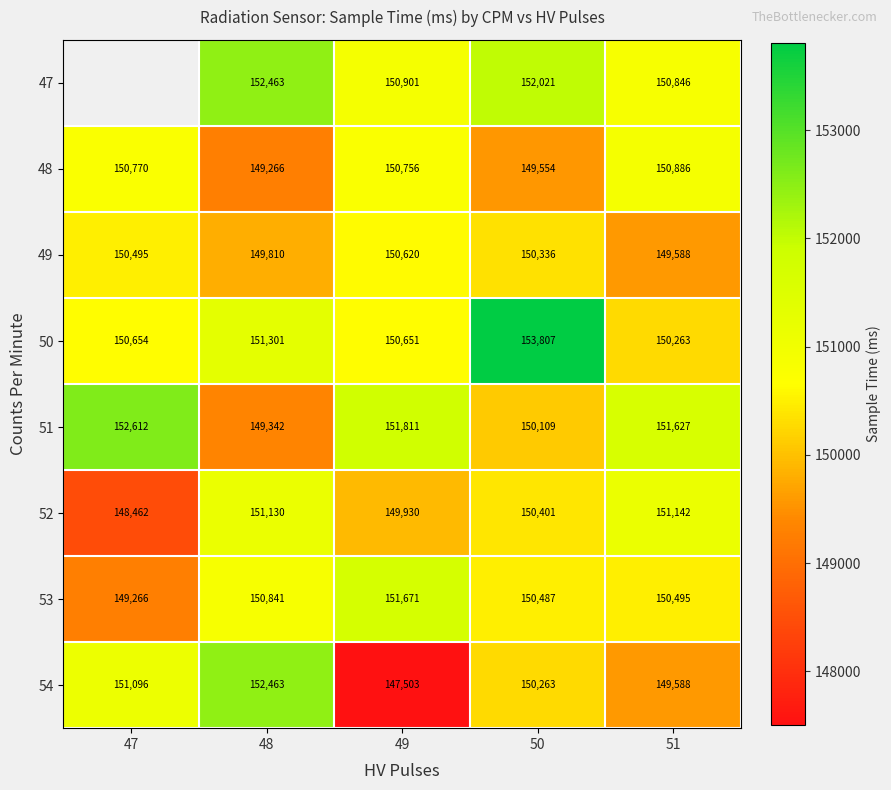

Rank the categories by 48 value from highest to lowest.

51, 47, 49, 50, 48